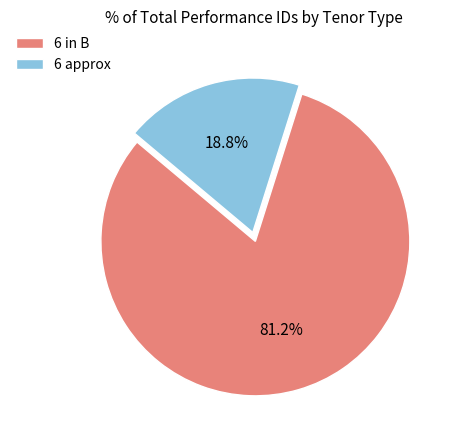

What is the smallest slice in the pie chart?

6 approx